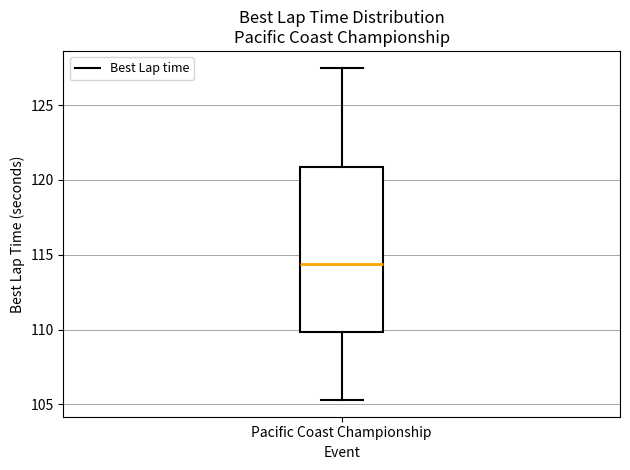

Transcribe this box plot: give where the median line is, the range the box spans, and where the two whiskers end, as read against the y-axis. The values are not printed on the chart, so give them approximately, as read against the axis.

median 114.5, box 110.0 to 121.0, whiskers 105.5 to 127.5